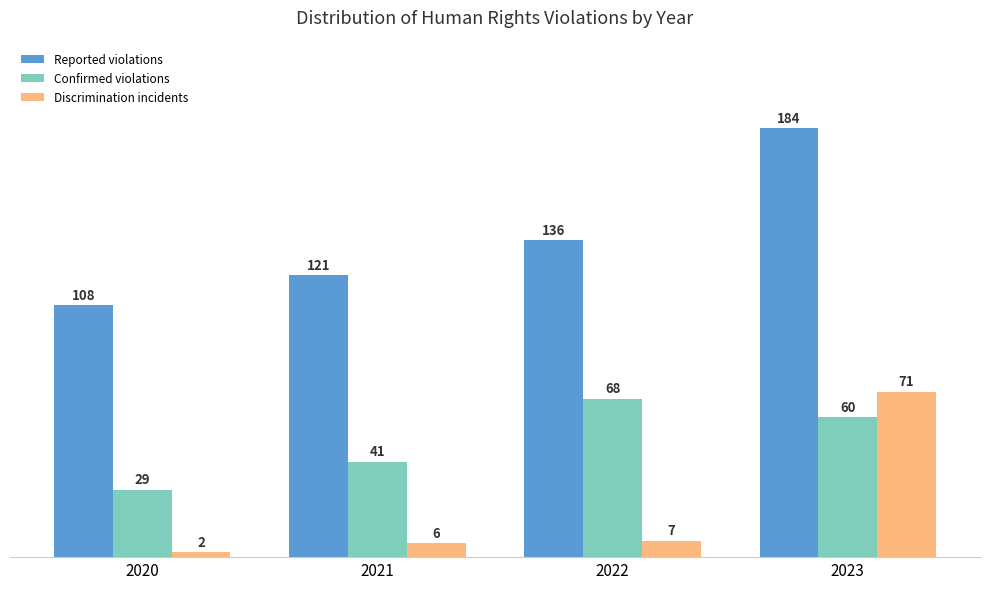

What is the spread (max minus min) of values at 2023?

124